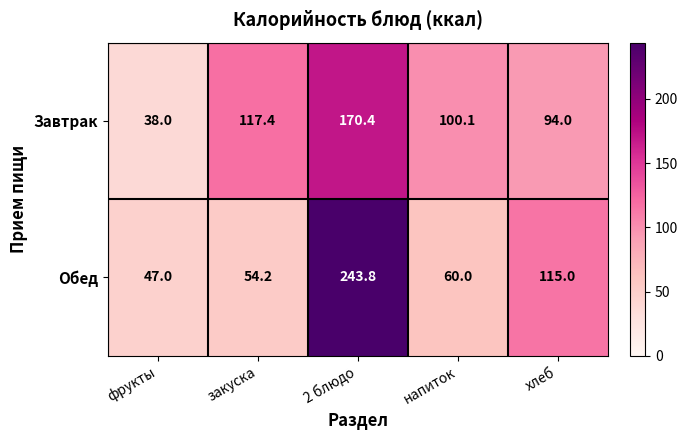

Which series changed the most between закуска and 2 блюдо?

Обед